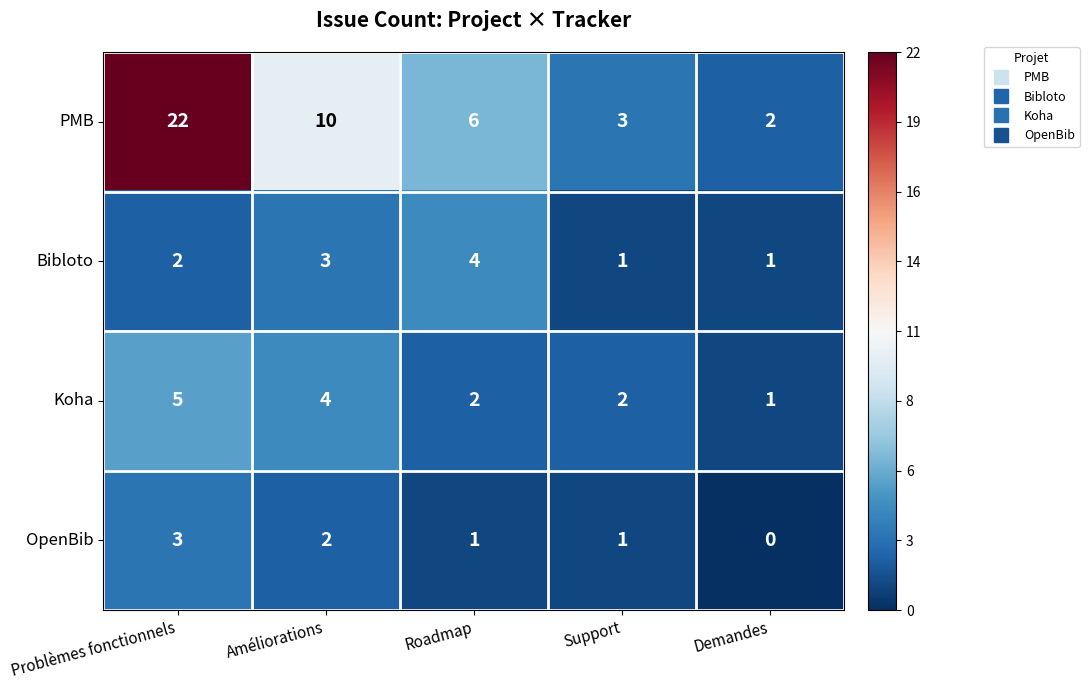

What is the minimum value shown in the chart?

0